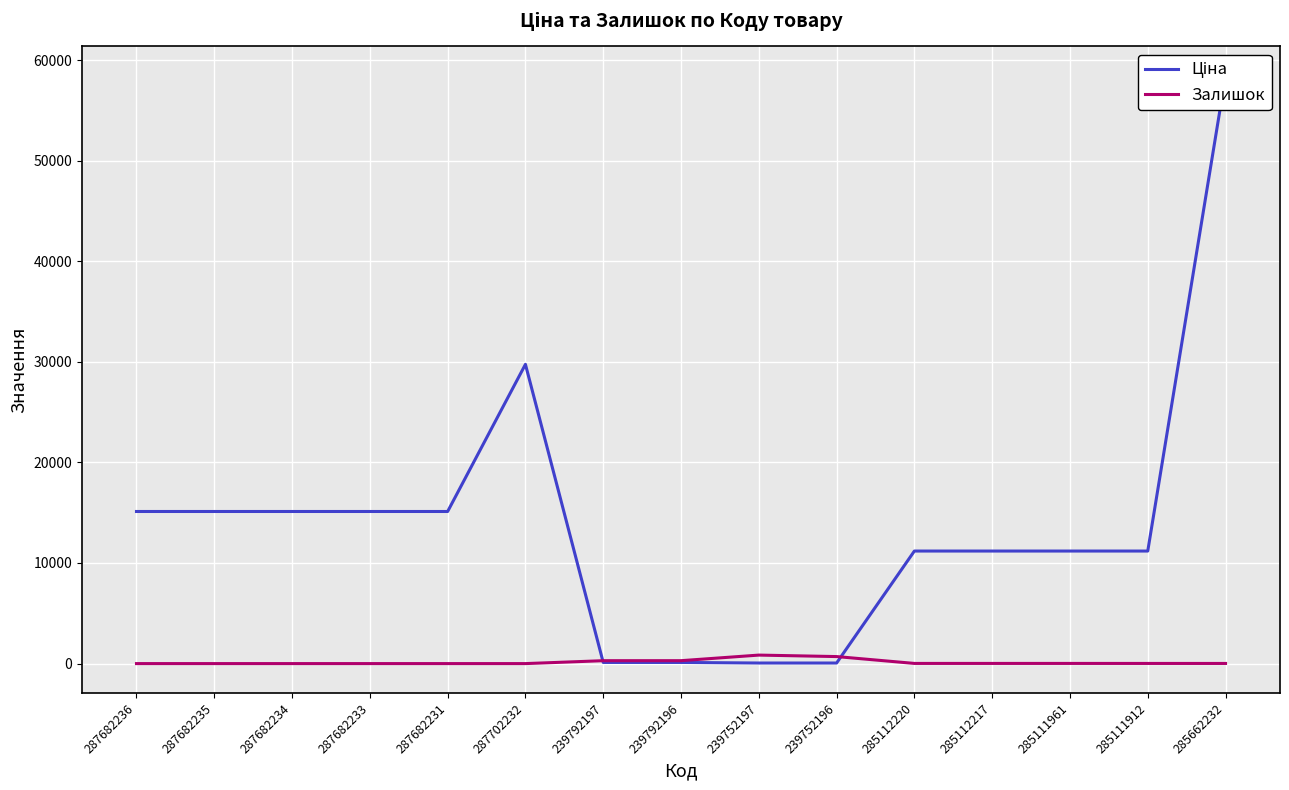

The Залишок series shows 0.0 at 287682236. True or false?

True